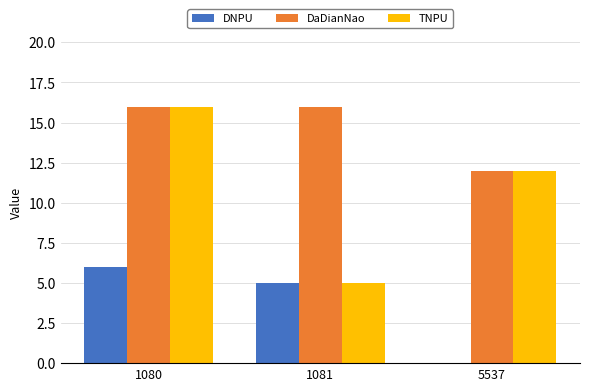

How many groups of bars are there?

3